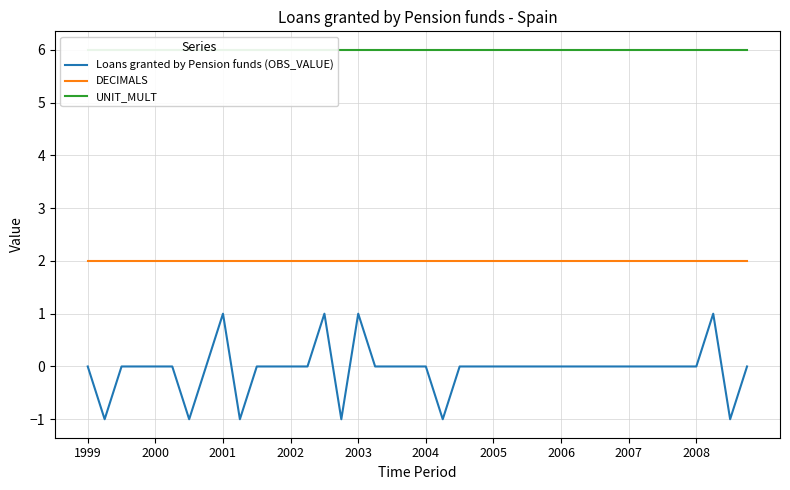

Rank the series by their maximum value, from lowest to highest.

Loans granted by Pension funds (OBS_VALUE), DECIMALS, UNIT_MULT